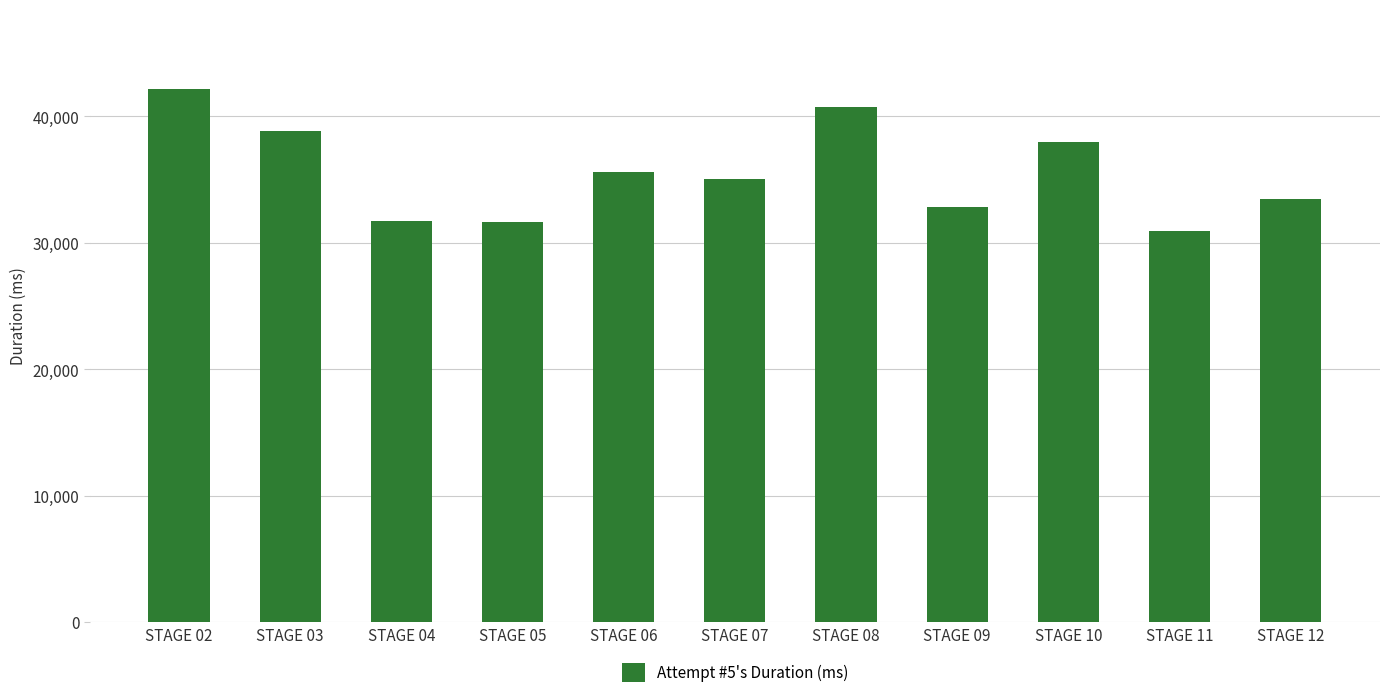

The value at STAGE 04 is 31732. True or false?

True